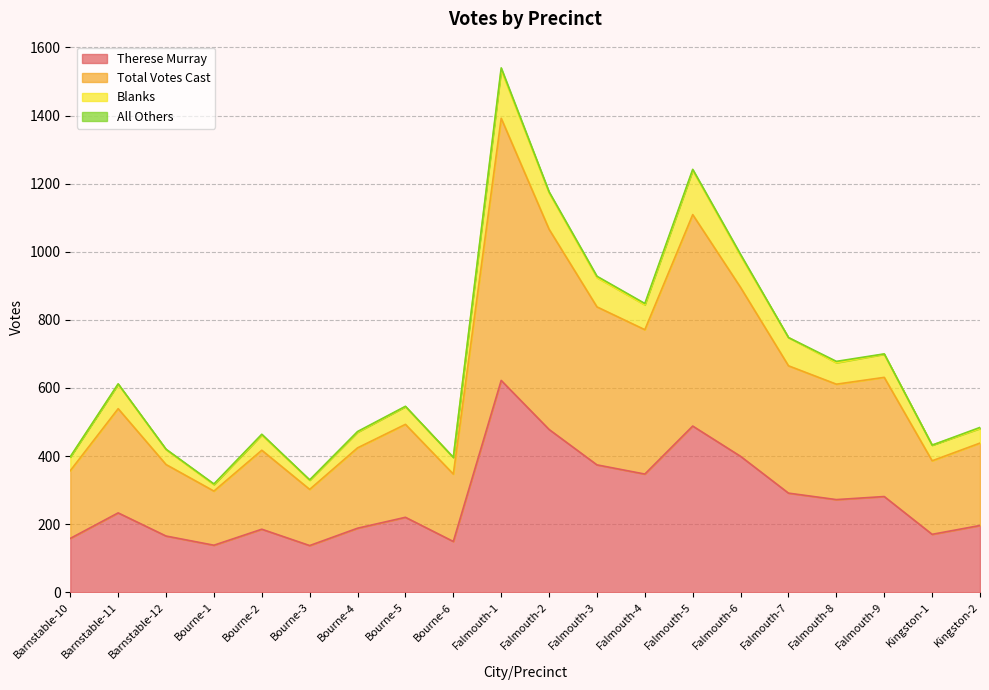

What is the maximum value for Therese Murray?

622